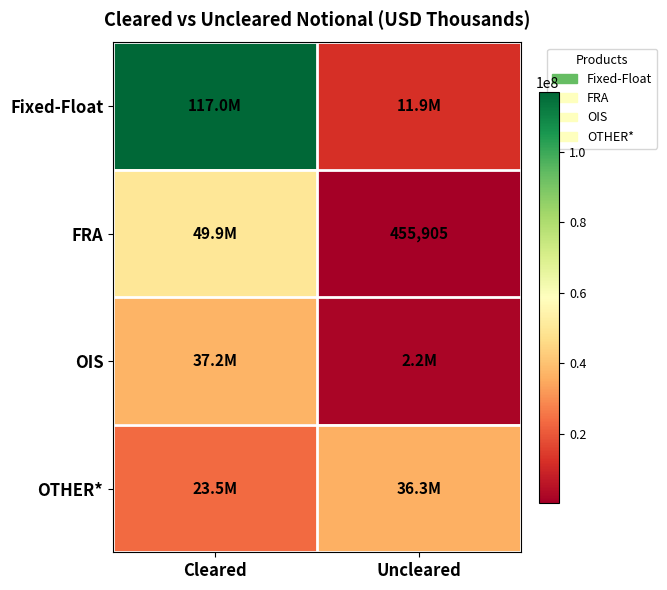

True or false: FRA has a value of 455905 at Uncleared.

True